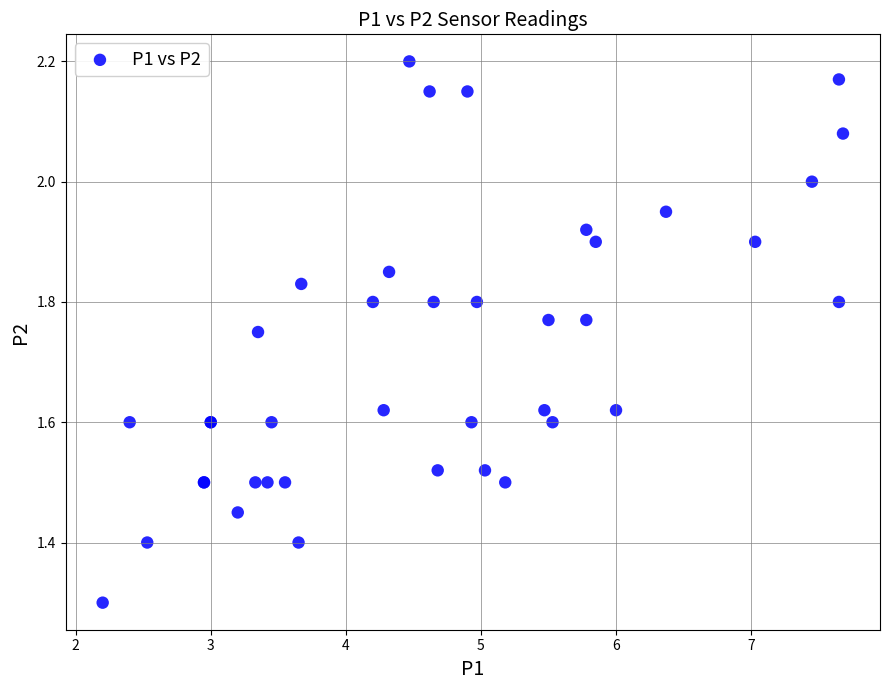

What Y value in the scatter plot is closest to 1?

1.3